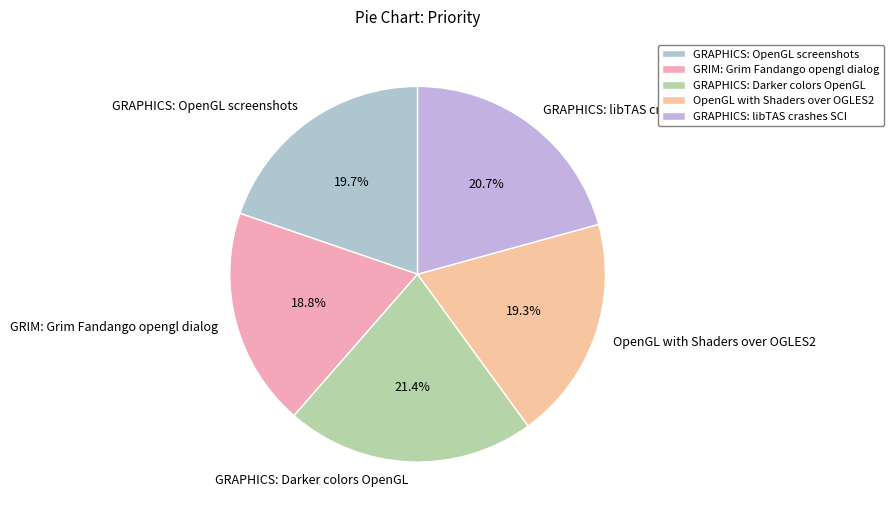

To the nearest percent, what is the combined percentage of GRIM: Grim Fandango opengl dialog and GRAPHICS: libTAS crashes SCI?

40%